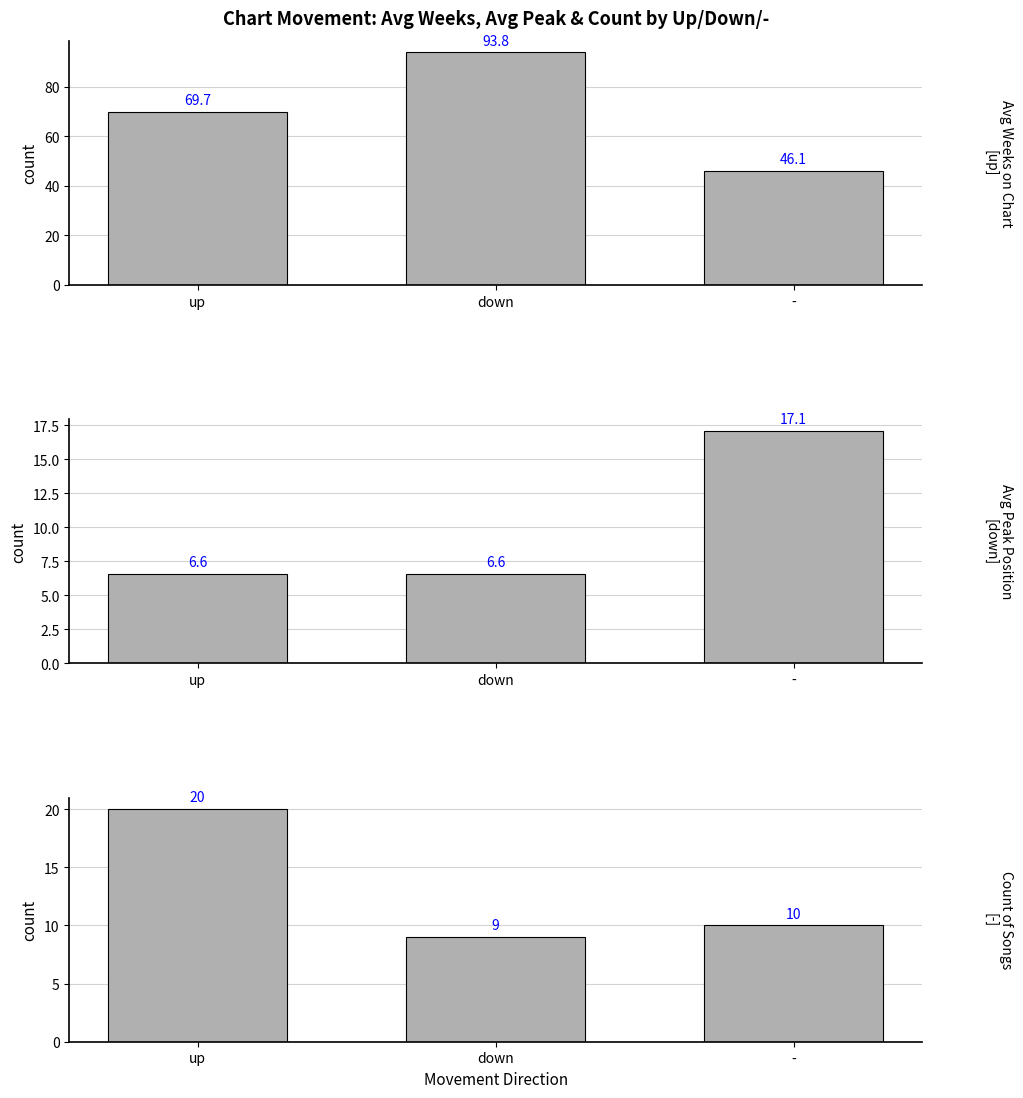

The Avg Peak Position series shows 11.1 at down. True or false?

False